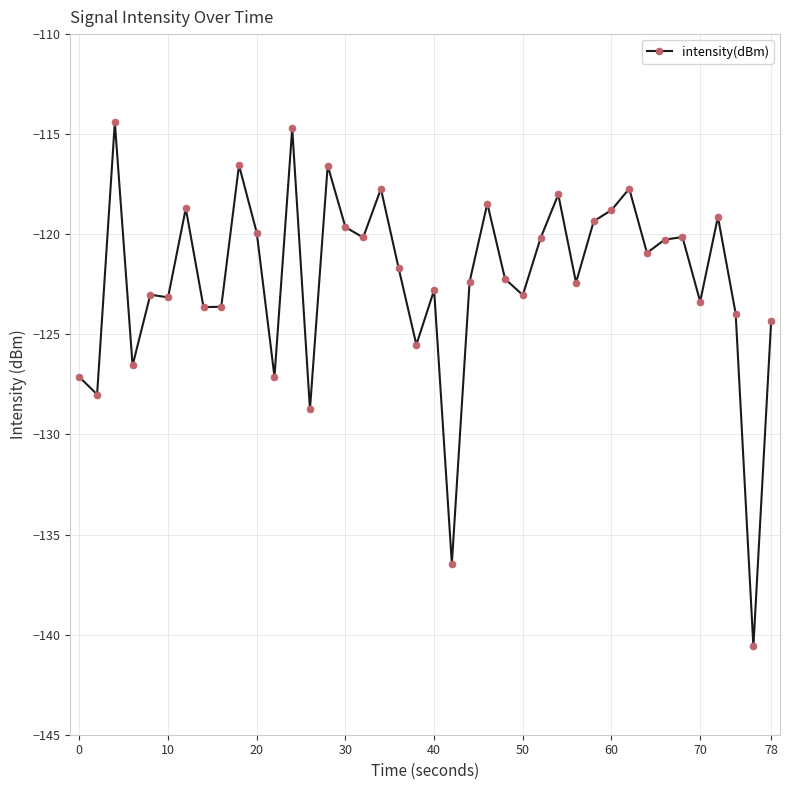

What is the value of the 9th point from the left?

-123.6